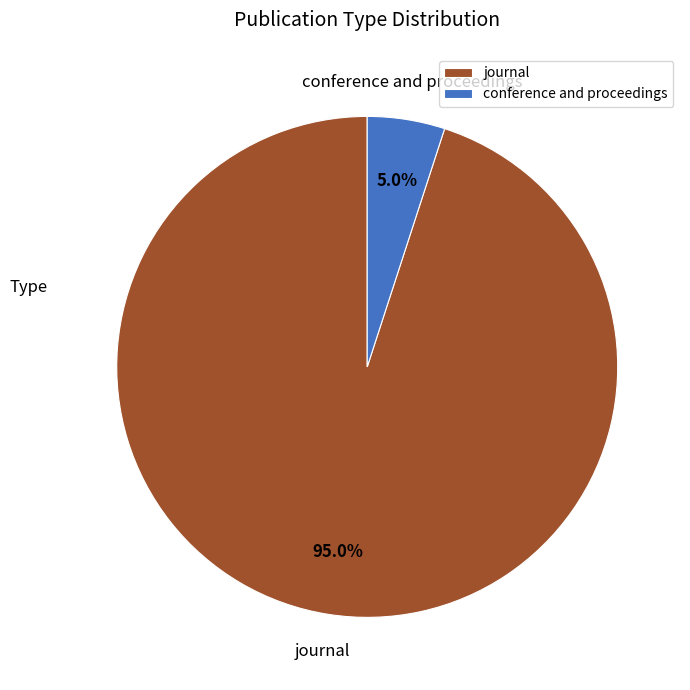

What percentage is the conference and proceedings slice, to the nearest percent?

5%